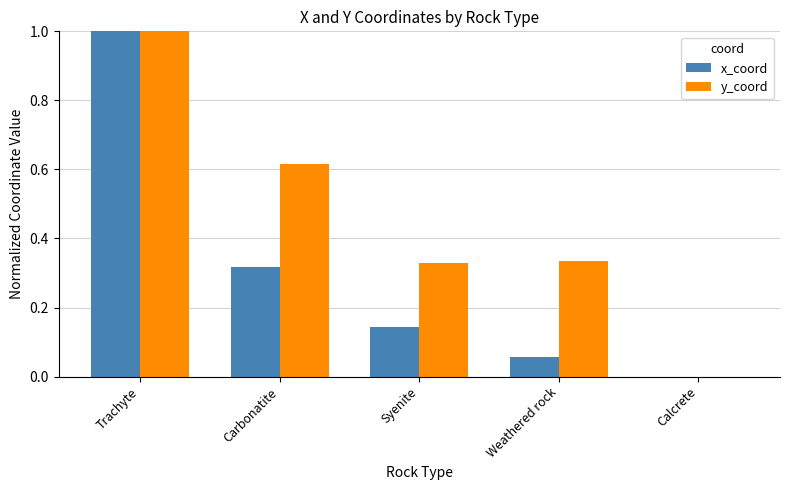

Between Syenite and Weathered rock, which series saw the biggest shift?

x_coord